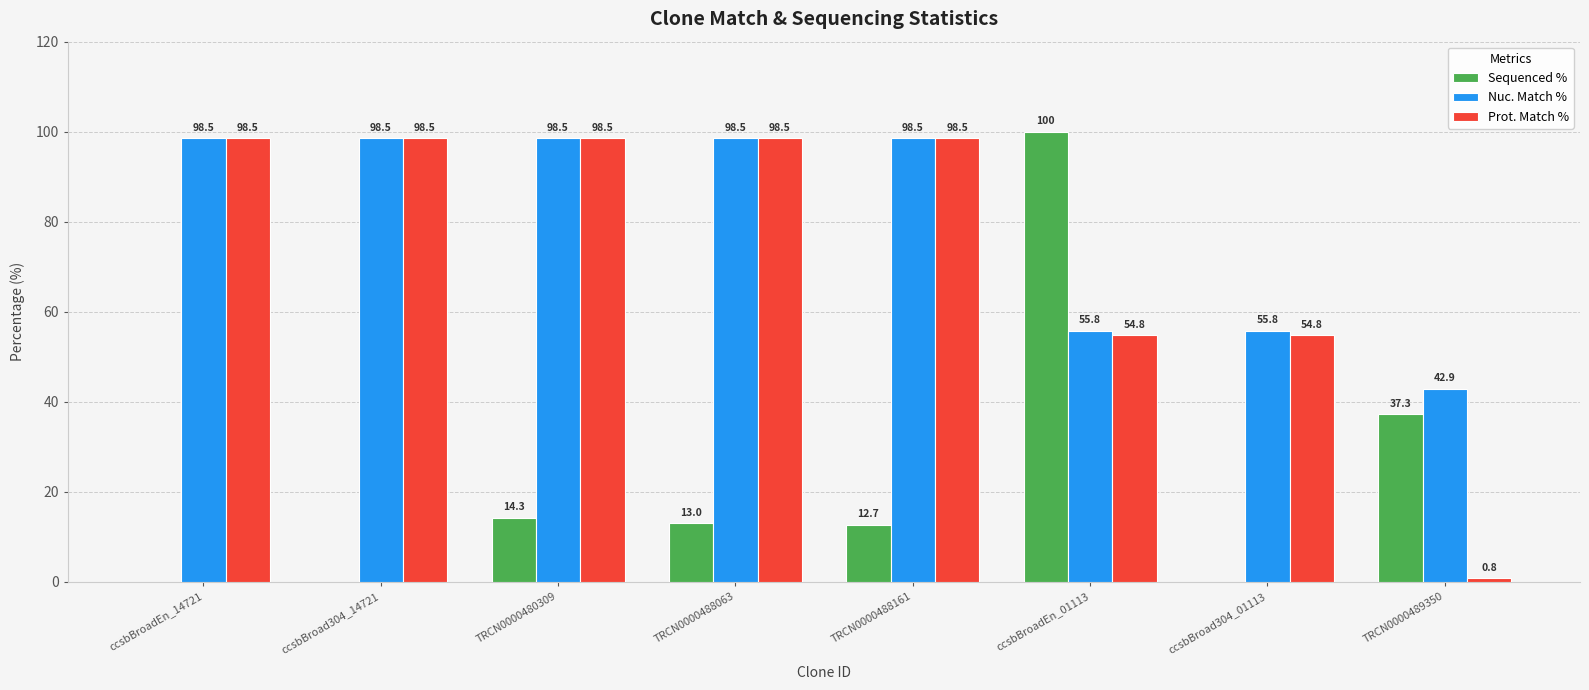

The Prot. Match % series shows 0.8 at TRCN0000489350. True or false?

True